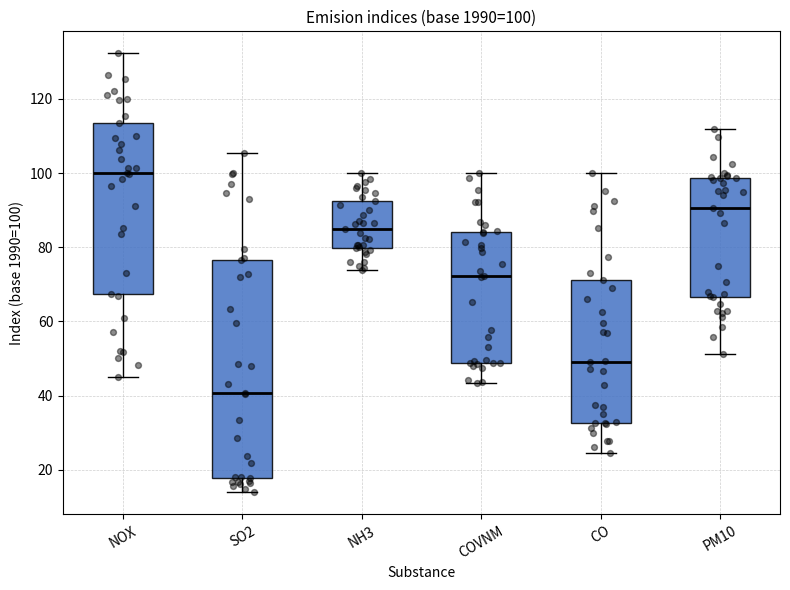

Which box is the tallest, from its lower edge to its upper edge?

SO2